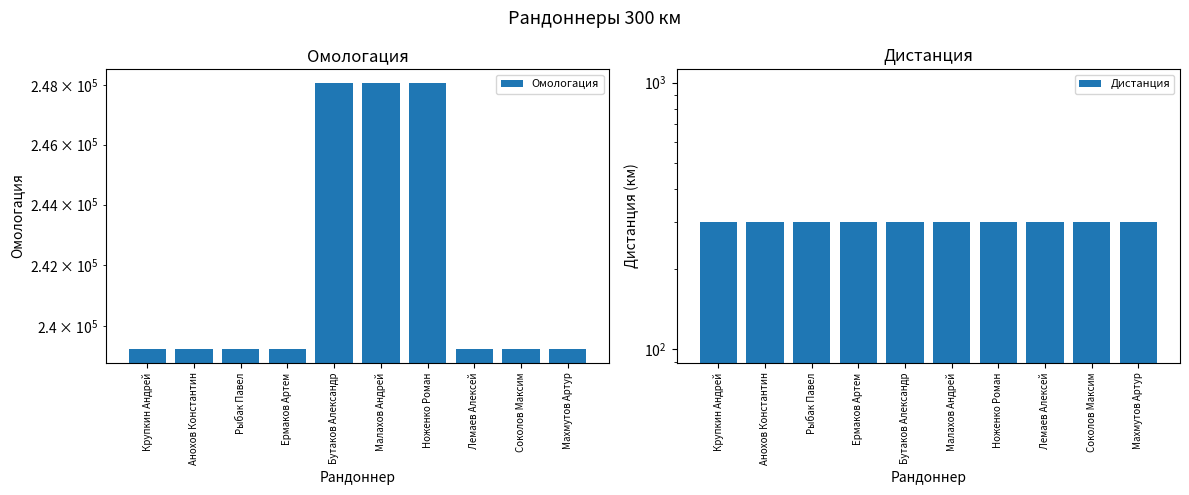

Count the number of categories in the chart.

10